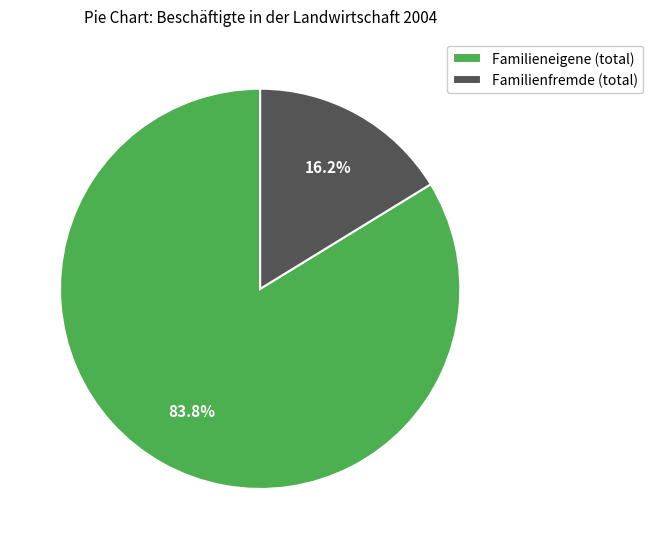

True or false: Familieneigene (total) accounts for 84% of the total.

True